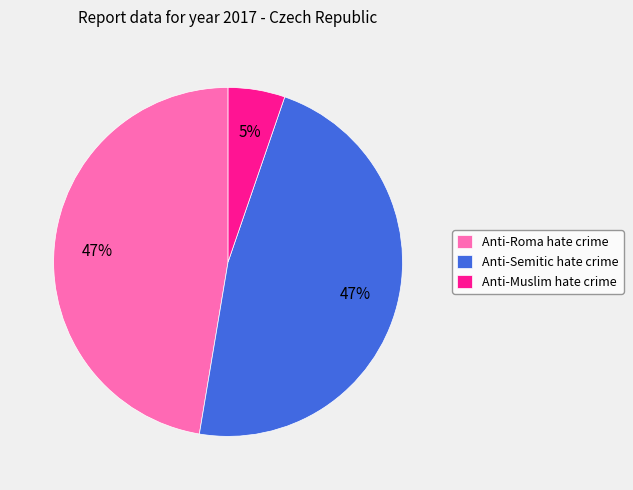

Which slice is the smallest?

Anti-Muslim hate crime